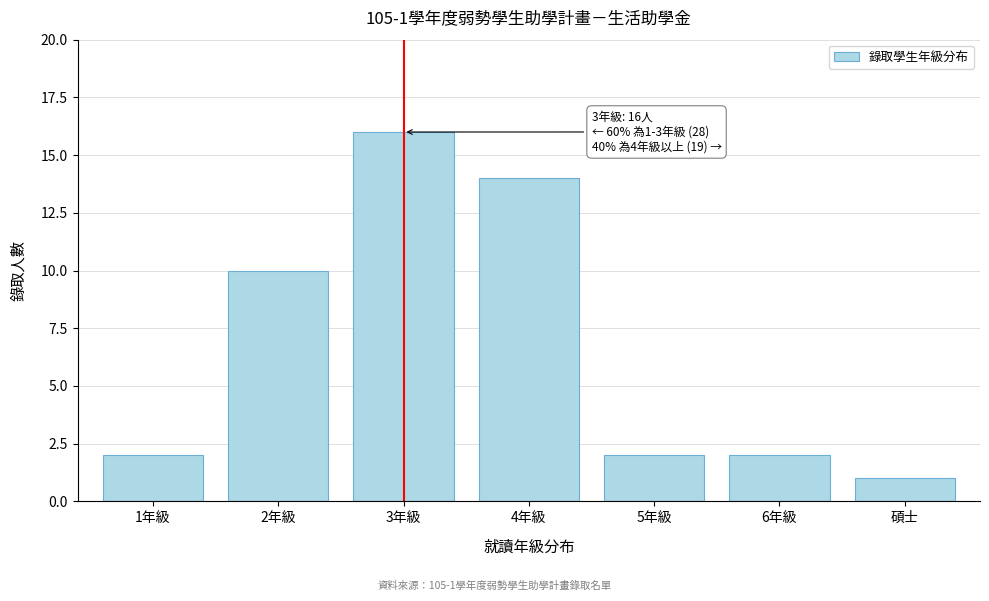

Reading left to right, what are all the values shown in this chart?

2	10	16	14	2	2	1